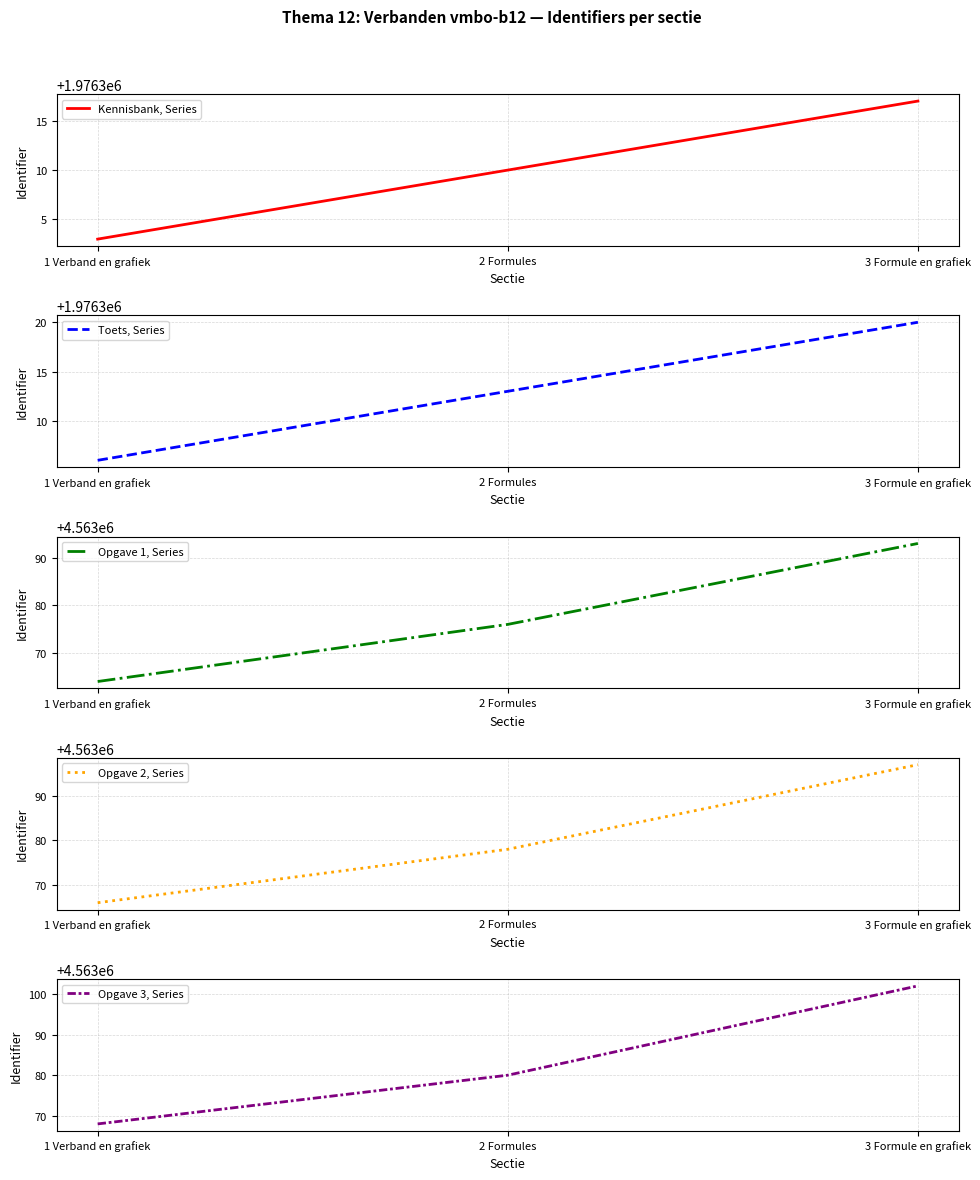

Which series has the largest total across all categories?

Opgave 3, Series